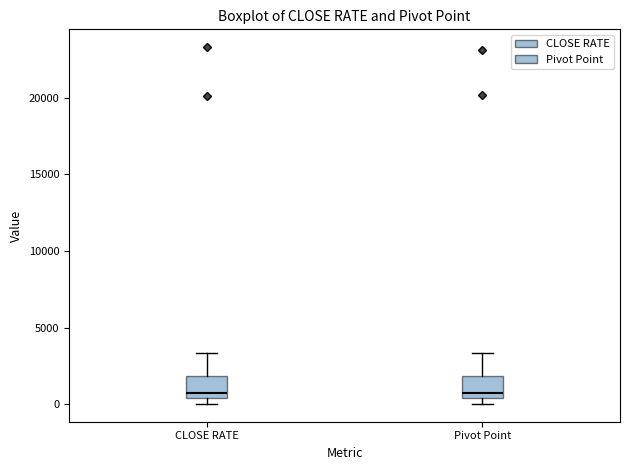

Reading left to right, read every box against the y-axis: the position of its median line, the range the box covers, and the ends of its whiskers. The values are not printed on the chart, so give them approximately, as read against the axis.

CLOSE RATE: median 500 (just above the box's lower edge), box 500 to 2000, whiskers 0 to 3500
Pivot Point: median 500 (just above the box's lower edge), box 500 to 2000, whiskers 0 to 3500